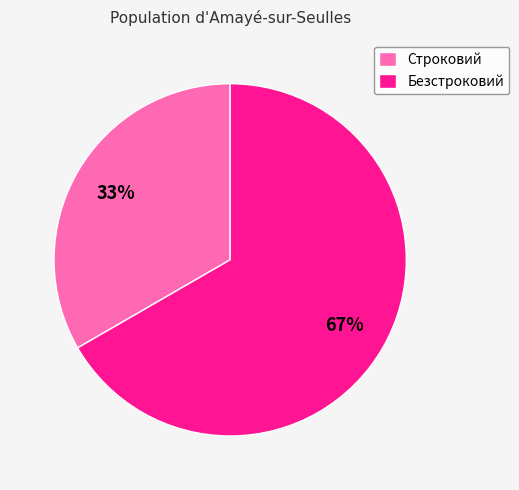

Is it true that Строковий is 33% of the pie?

True